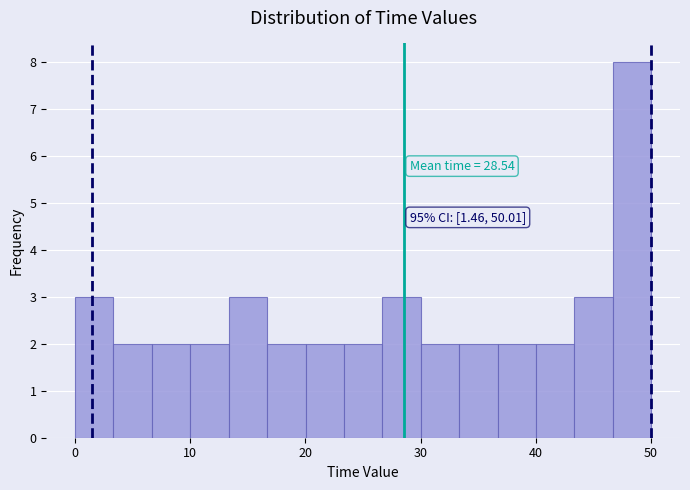

Read against the x-axis, roughly where is the centre of the tallest bar?

48